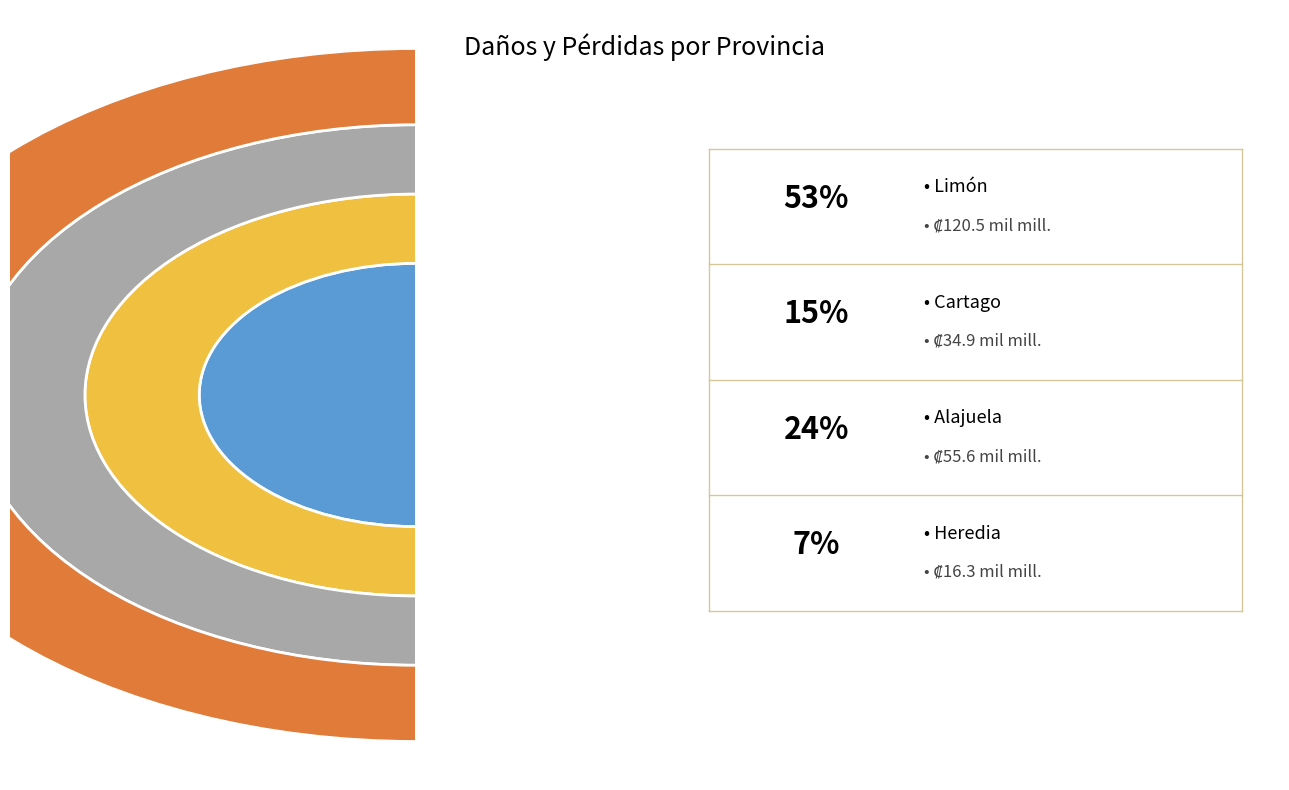

What is the change in value from Limón to Alajuela?

-64905391379.2